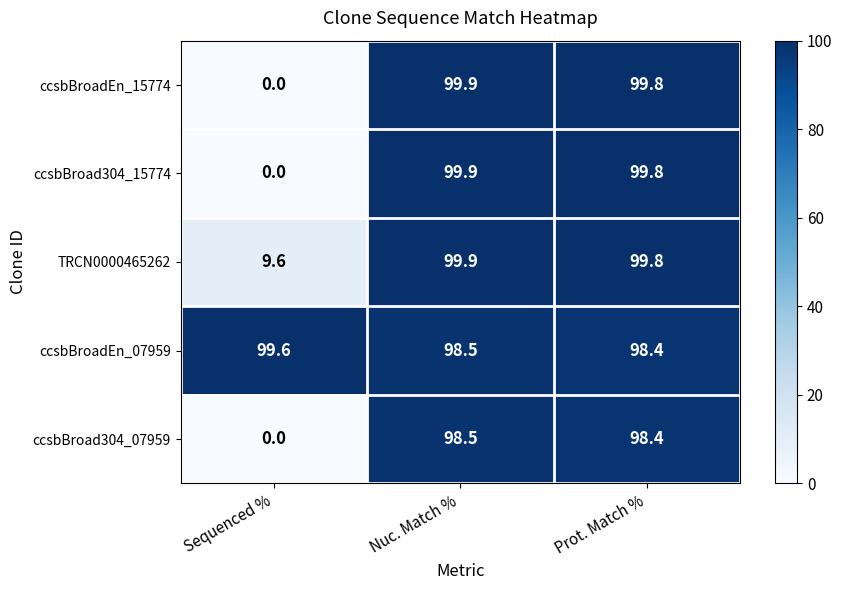

Rank the categories by ccsbBroadEn_07959 value from highest to lowest.

Sequenced %, Nuc. Match %, Prot. Match %